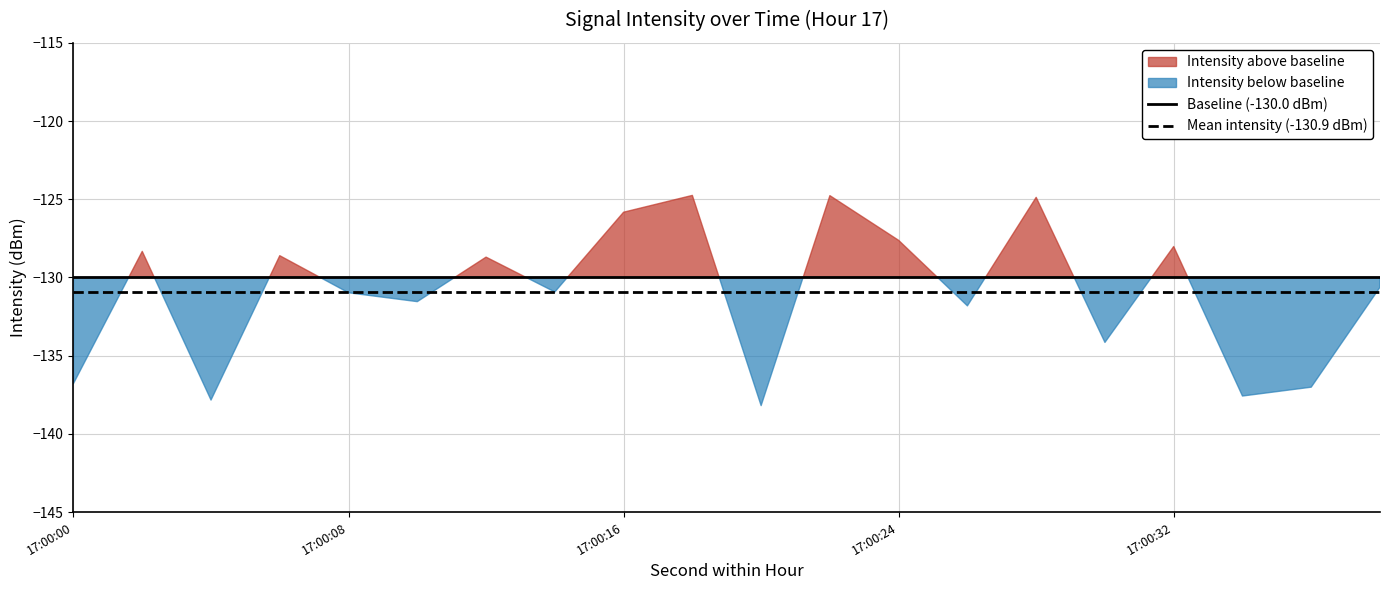

What is the value of the Baseline (-130.0 dBm) point at the 1st from the left?

-130.0